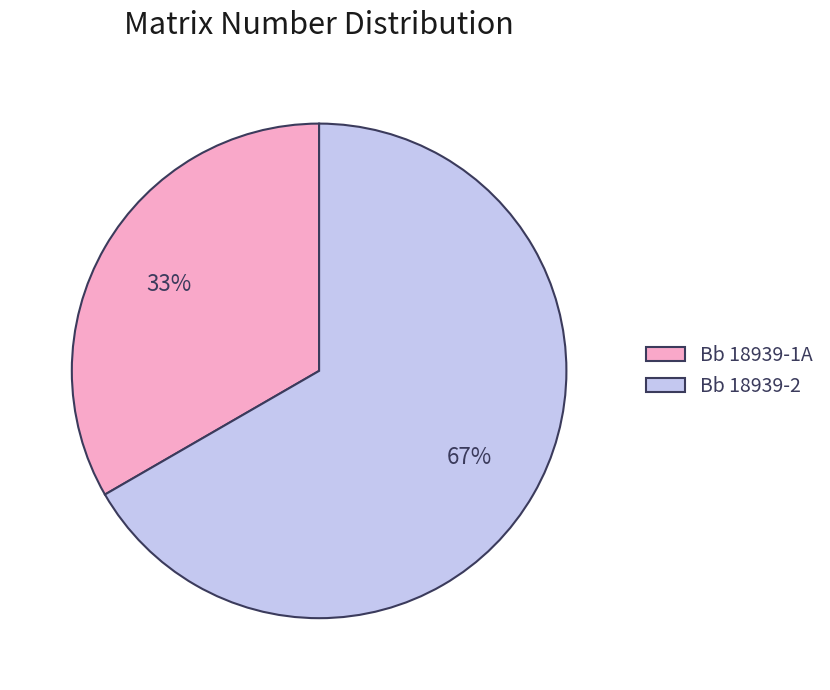

Does Bb 18939-1A account for over 50% of the chart?

No